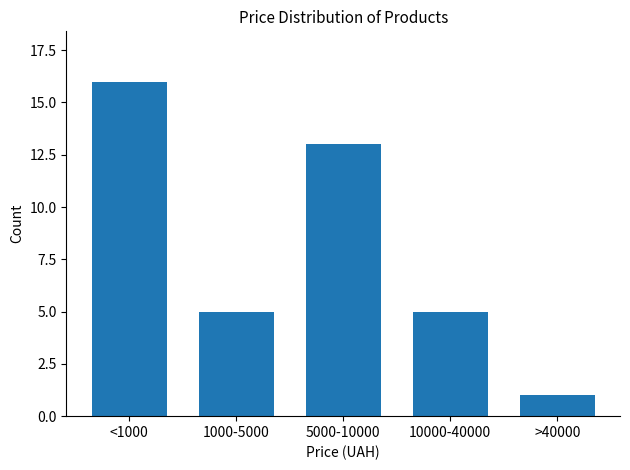

Reading right to left, extract all data points from this chart.

>40000=1	10000-40000=5	5000-10000=13	1000-5000=5	<1000=16